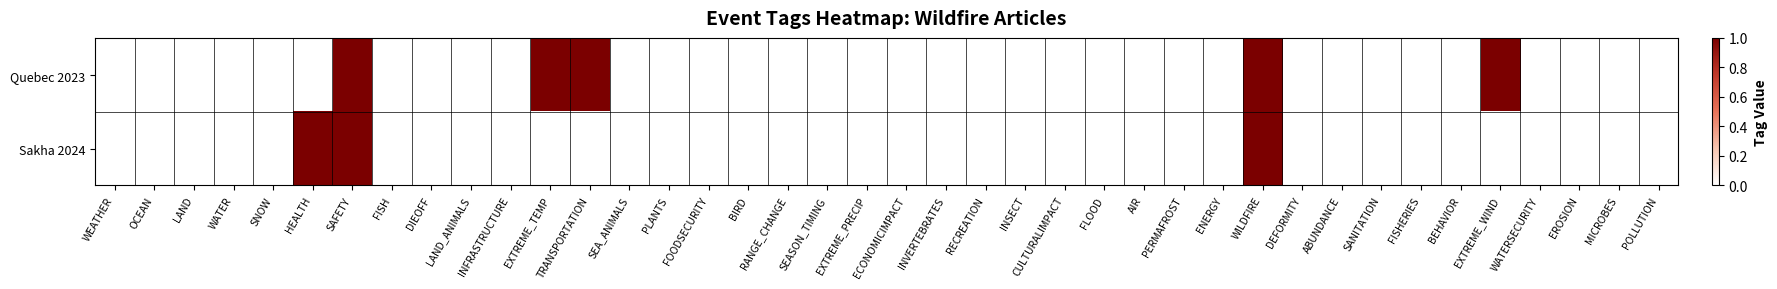

What is the maximum value shown in the chart?

1